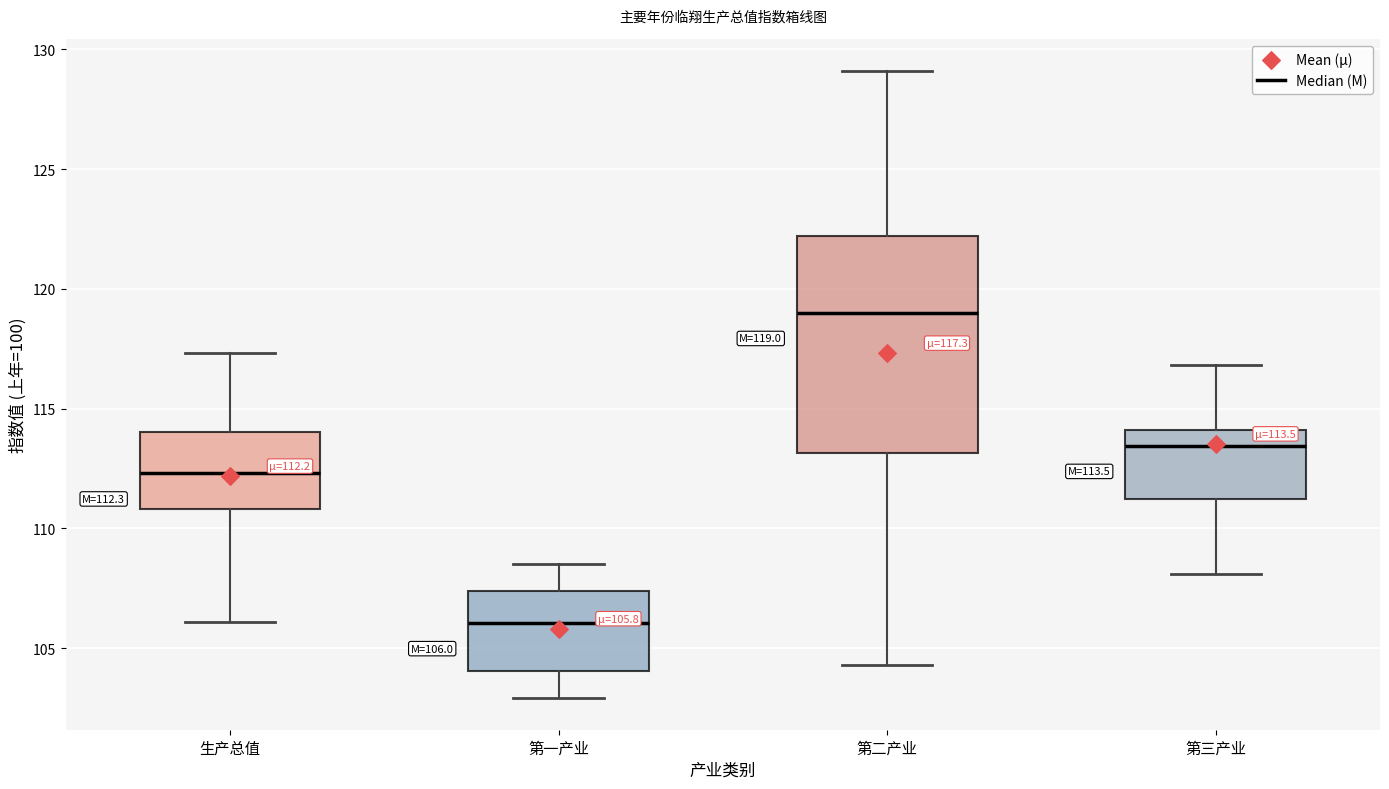

Which box's median line is the lowest?

第一产业